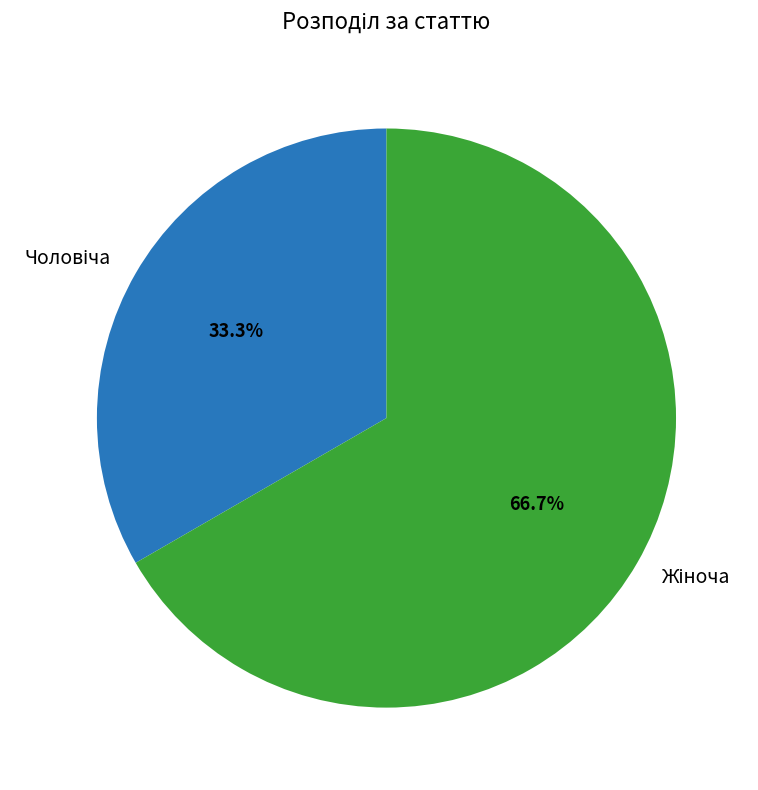

Which has a higher value, Жіноча or Чоловіча?

Жіноча